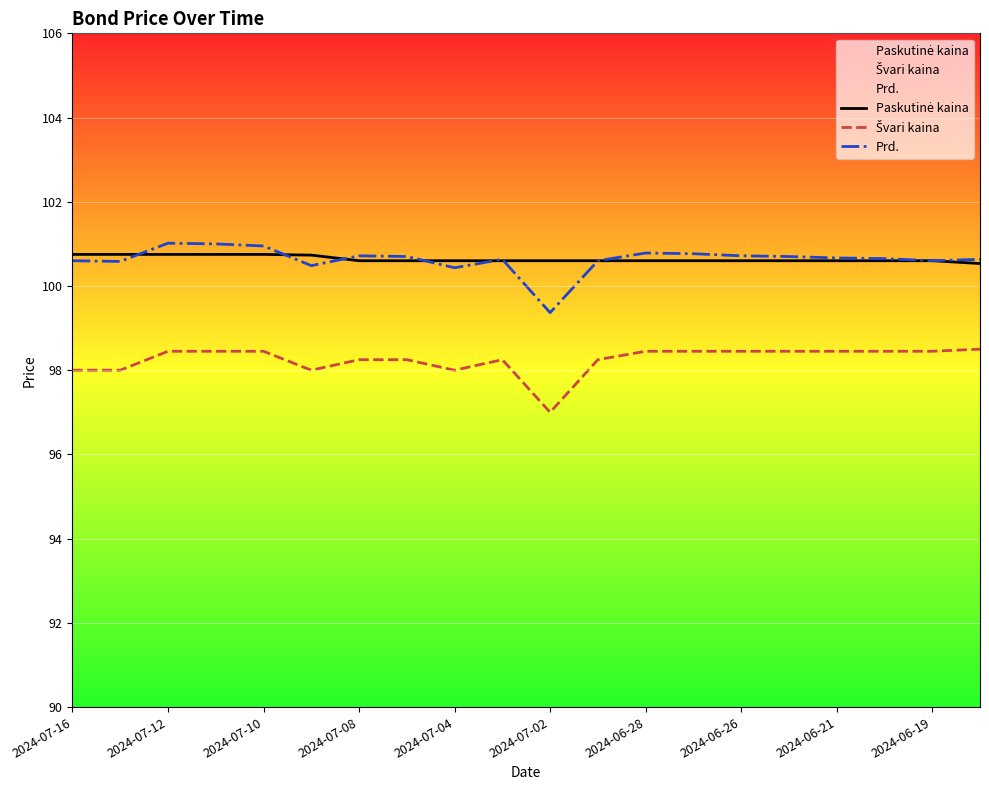

In Švari kaina, how many points are higher than both neighbors (excluding endpoints)?

1